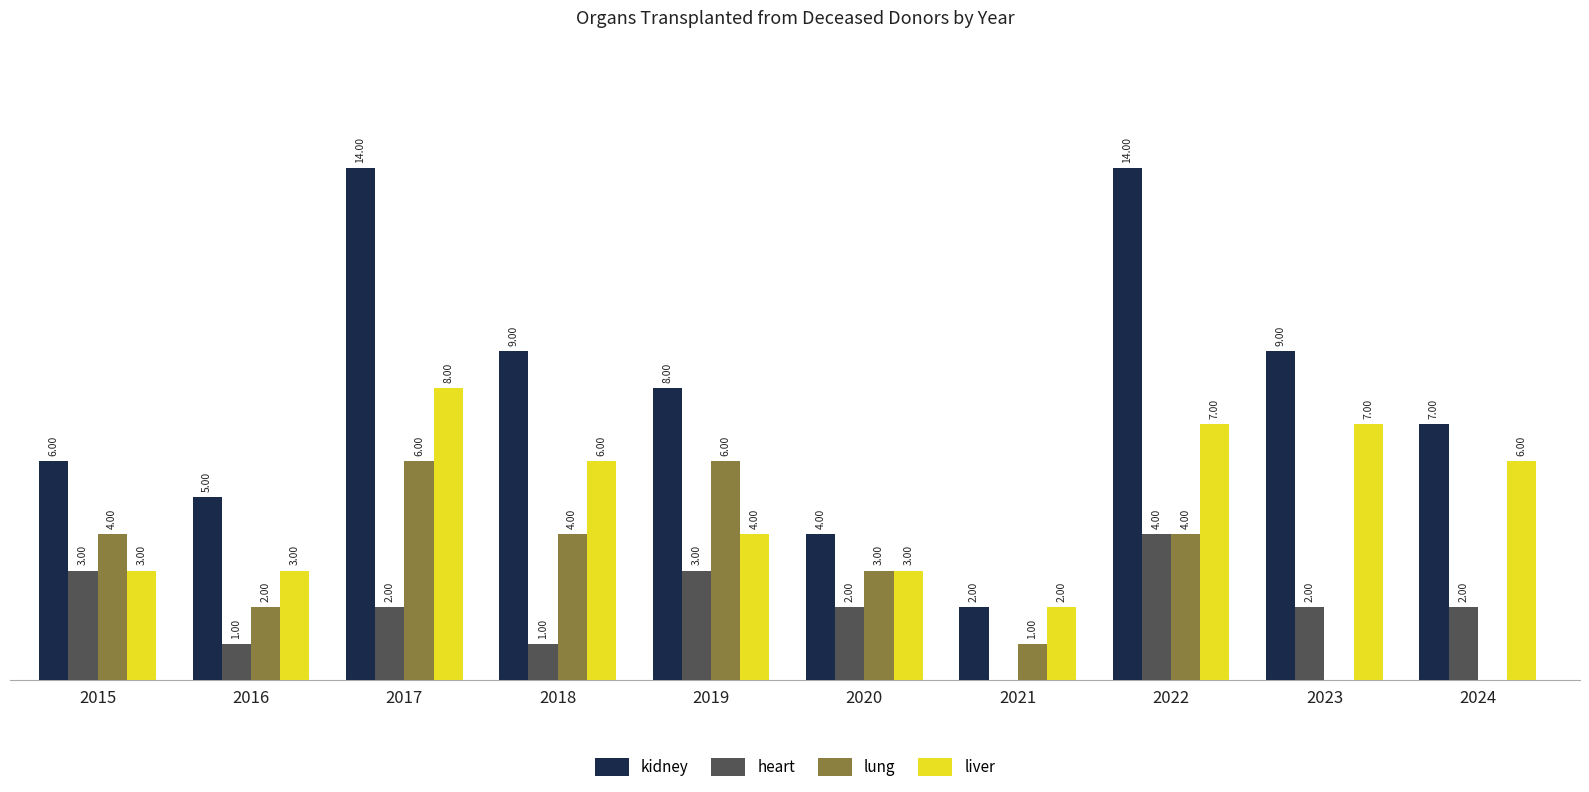

Is the value of kidney at 2022 greater than the value of heart at 2019?

Yes